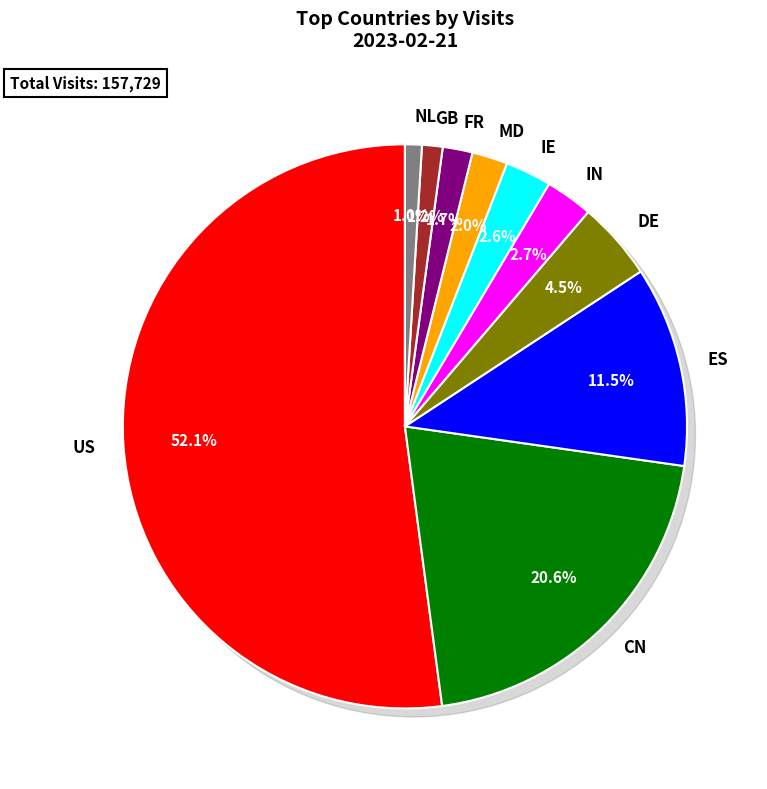

Which category has the smallest portion of the pie?

NL